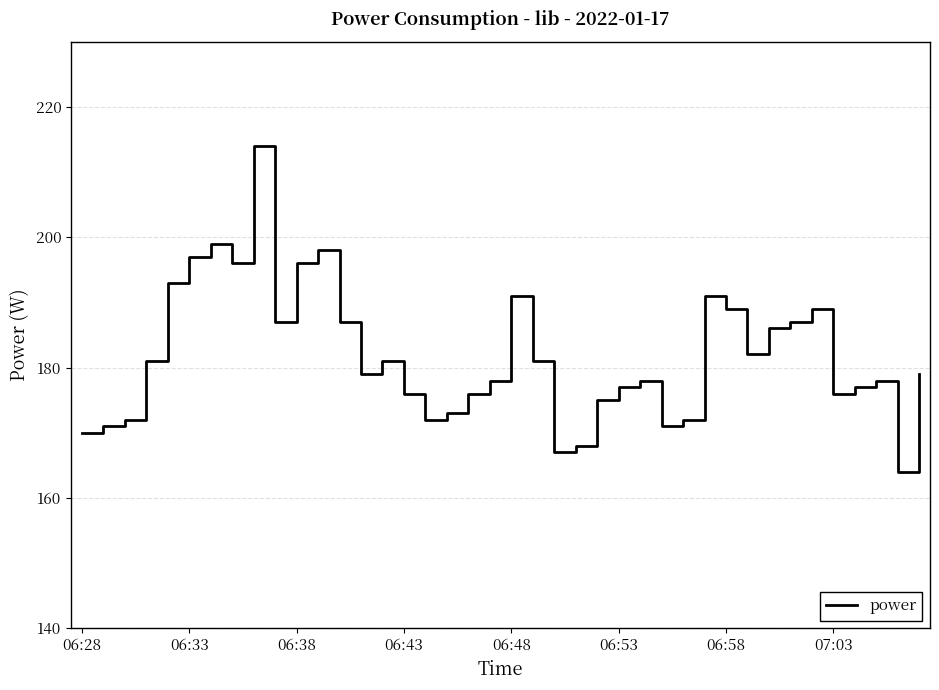

What is the greatest value displayed?

214